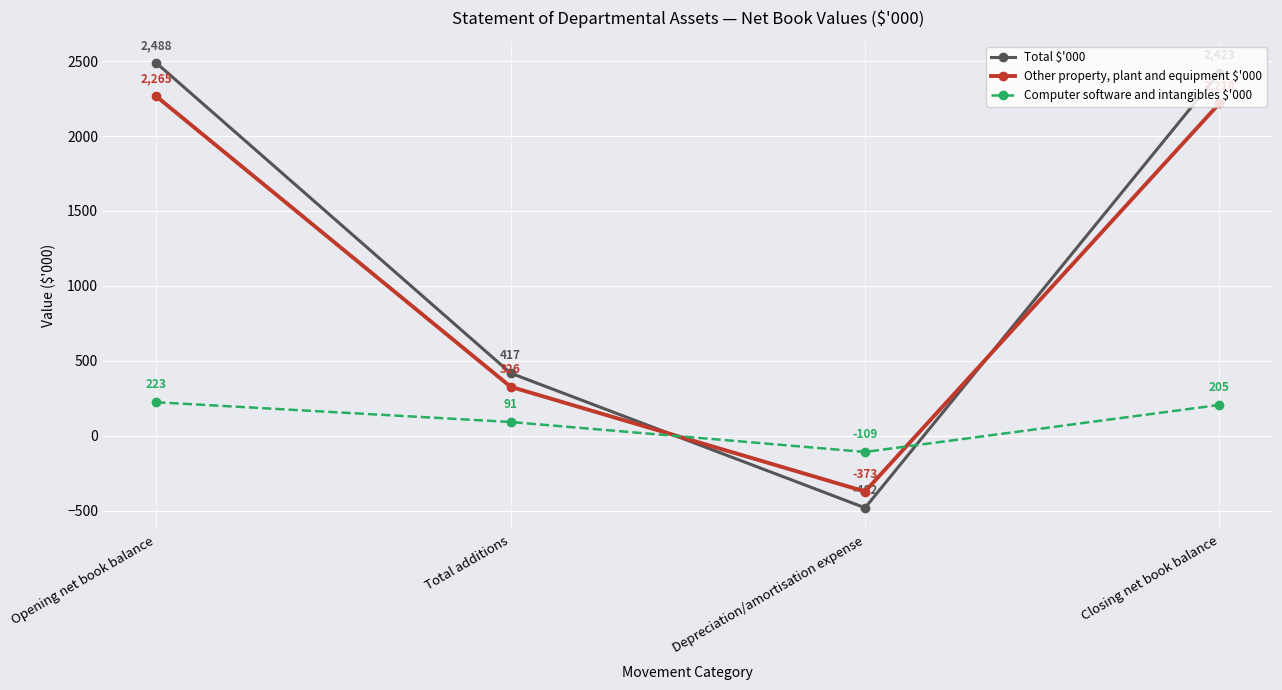

After their last crossing, which series has the higher values: Total $'000 or Computer software and intangibles $'000?

Total $'000